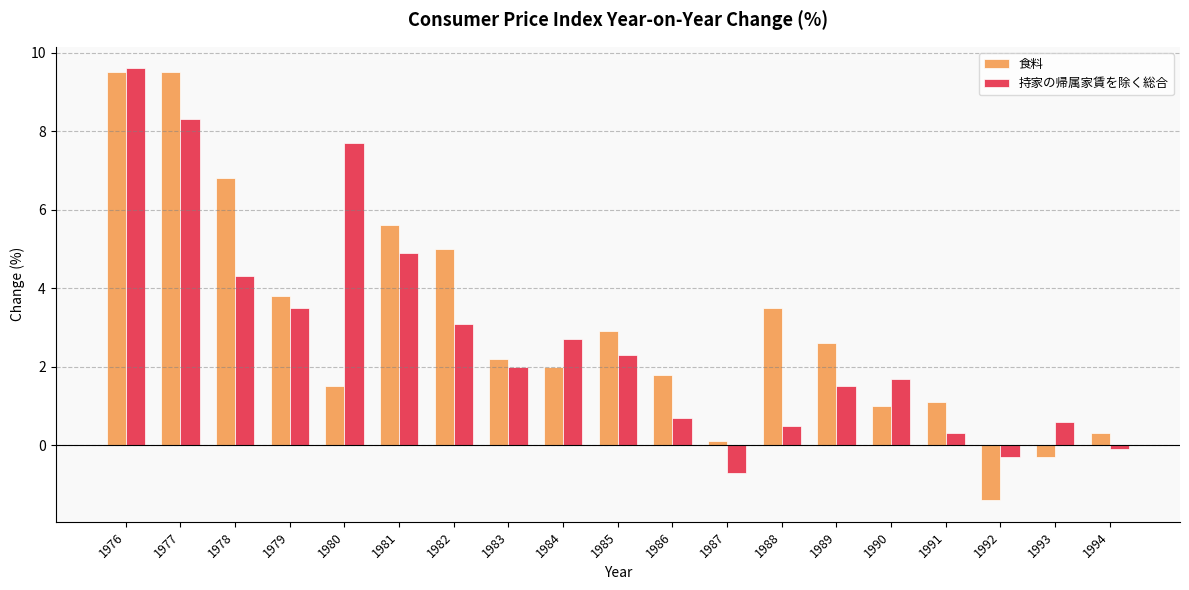

At how many categories does at least one series exceed 6?

4